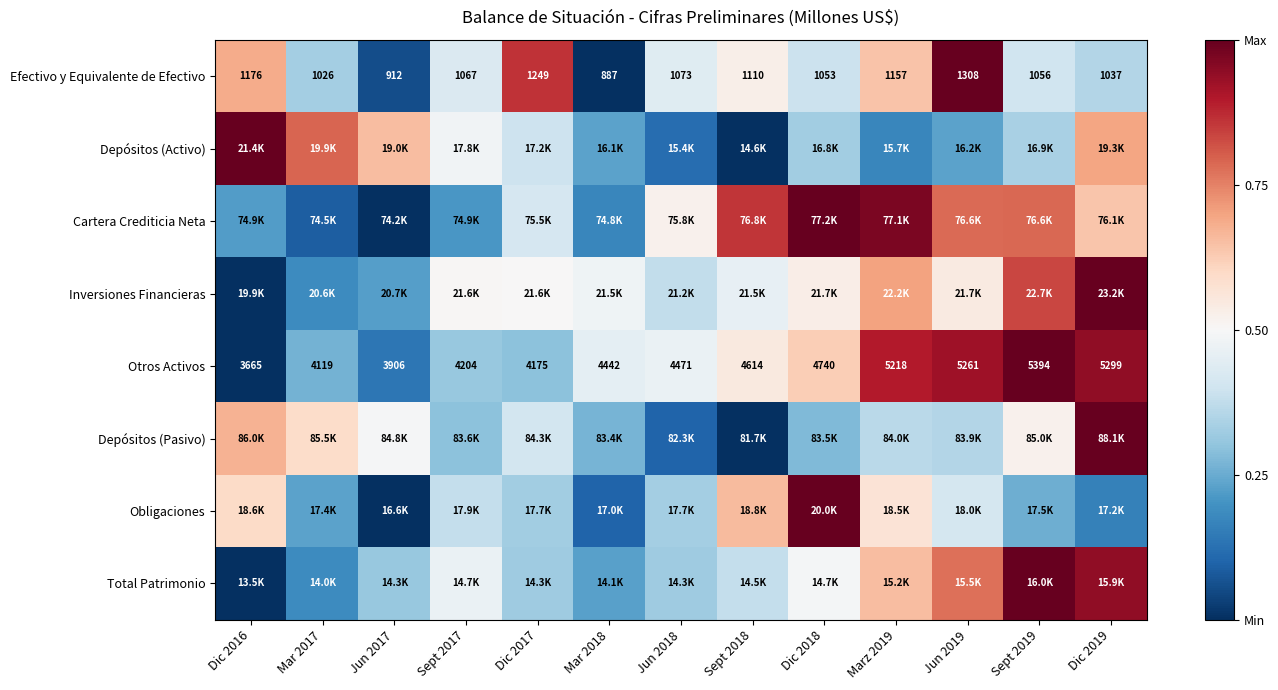

At which category is the sum across all series the highest?

Dic 2019